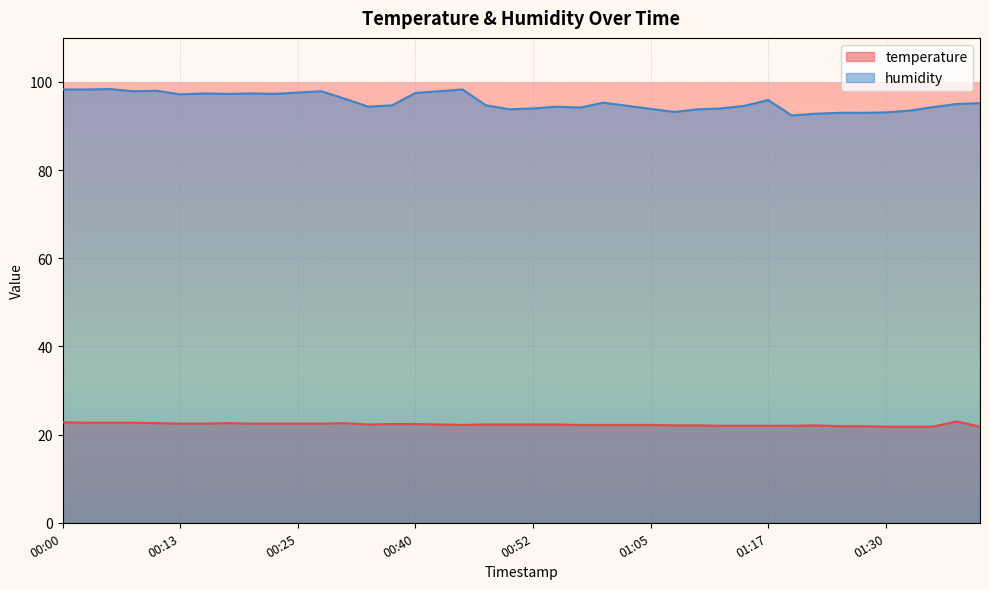

True or false: temperature and humidity cross at least once.

False